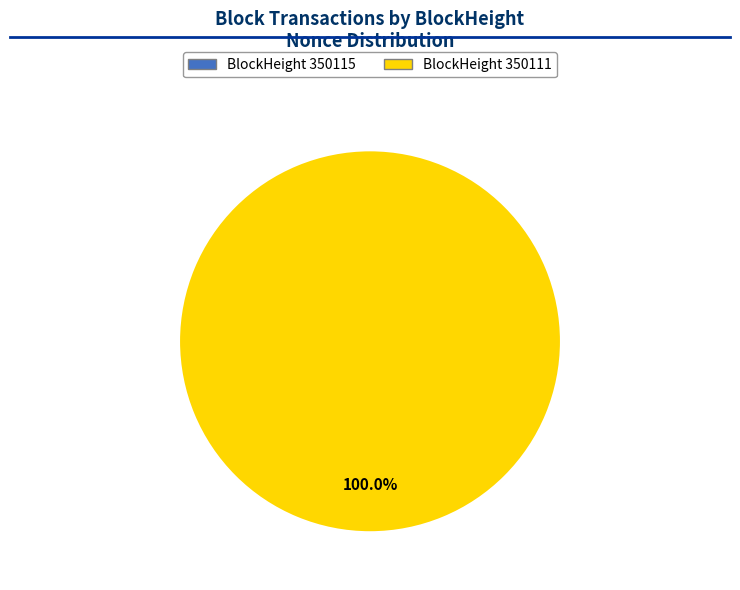

Do 350111 and 350115 together represent more than half of the pie?

Yes